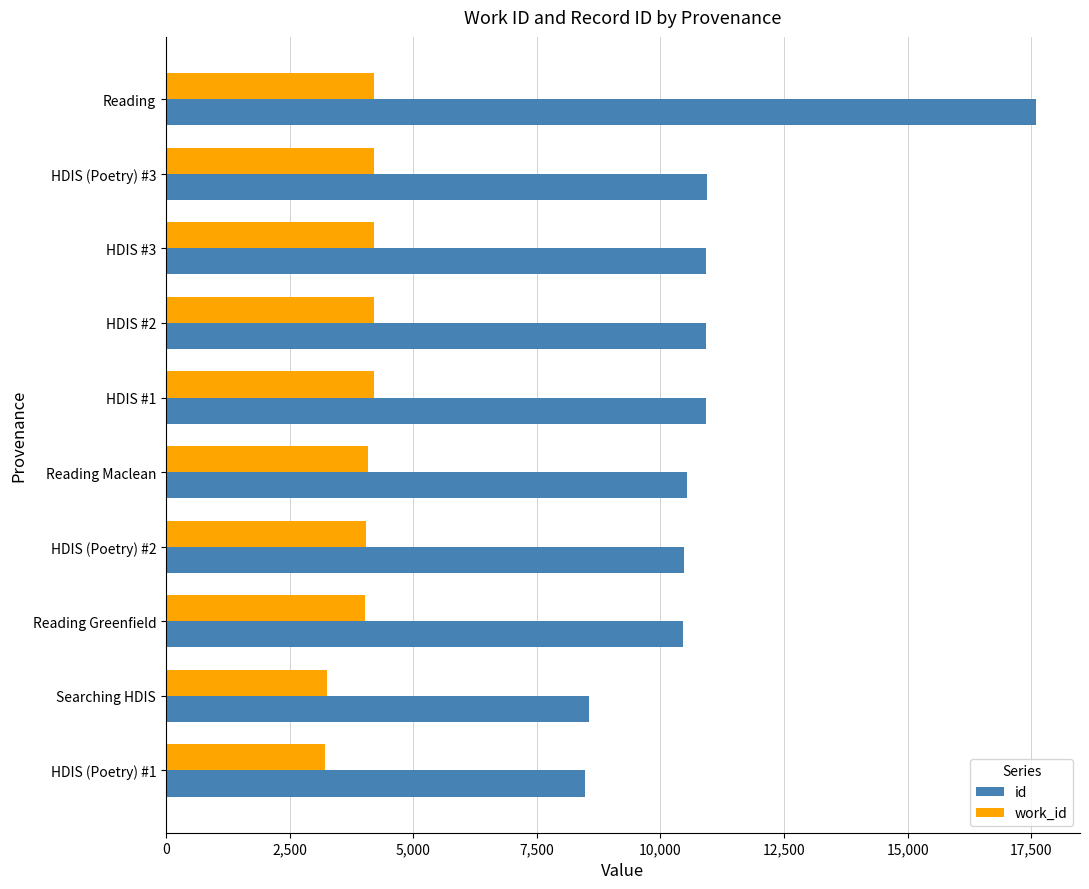

Which label corresponds to the largest value in the chart?

Reading